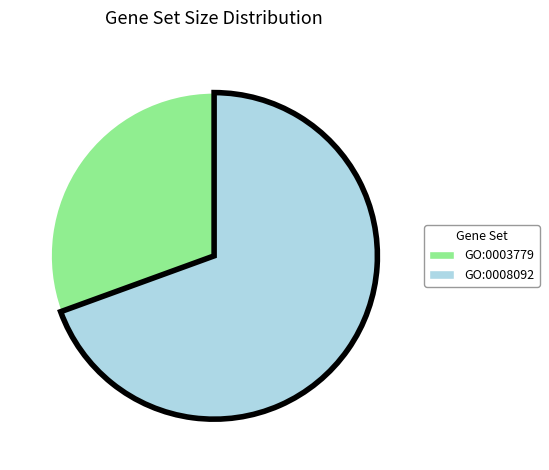

Combined, do GO:0008092 and GO:0003779 account for over 50%?

Yes